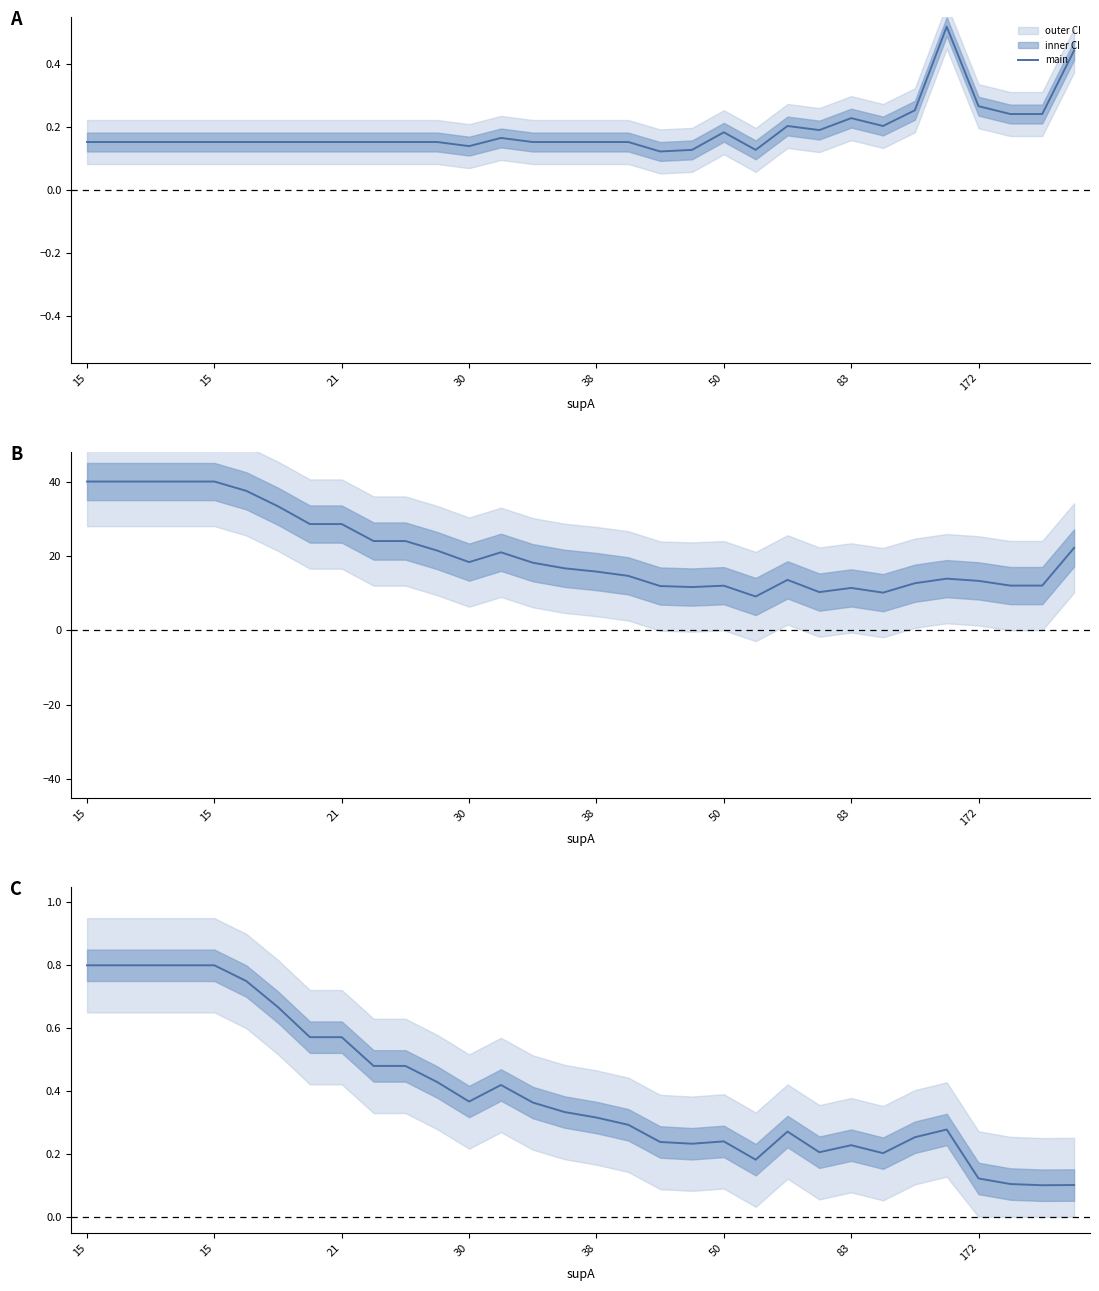

How many lines are shown in the chart?

1